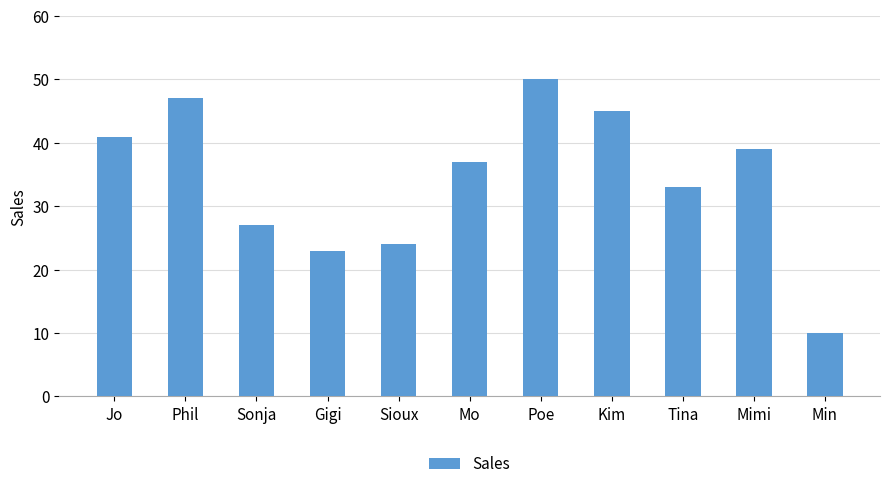

What is the sum of all values?

376